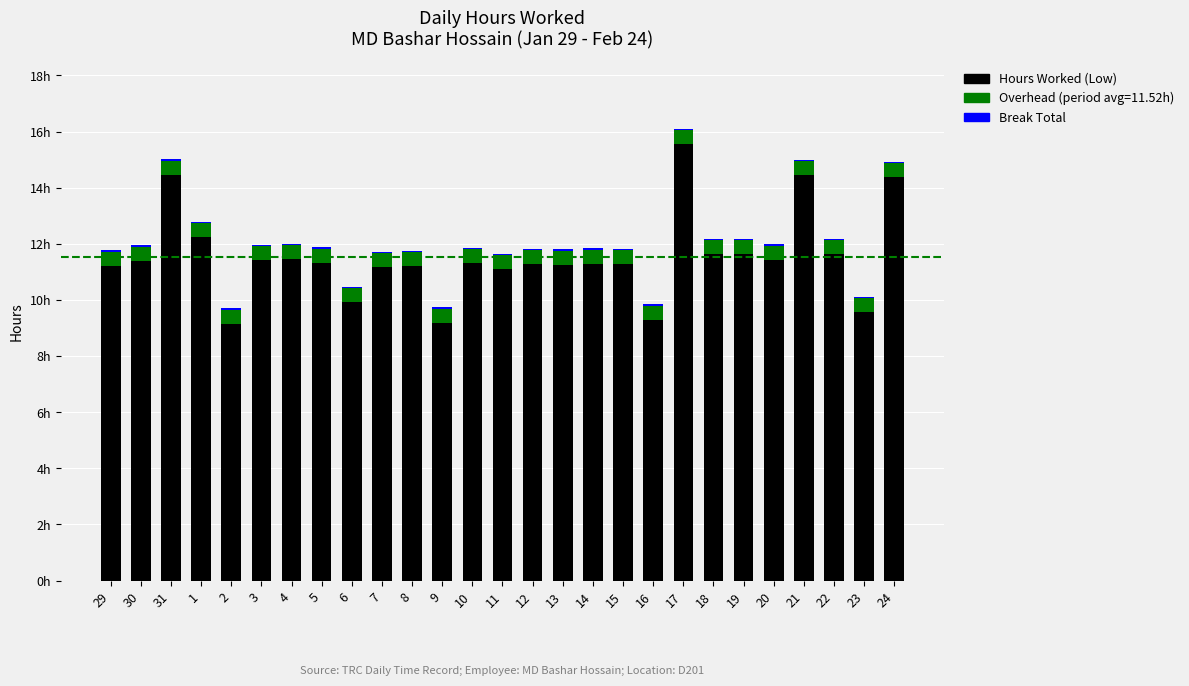

Does the chart contain stacked bars?

Yes